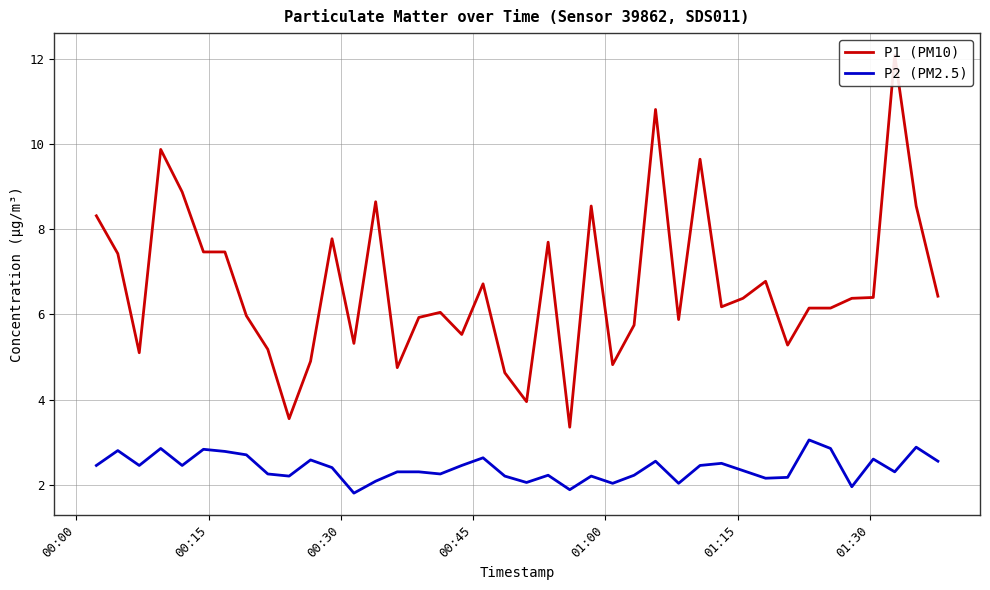

Between 00:30 and 00:45, which series saw the biggest shift?

P1 (PM10)